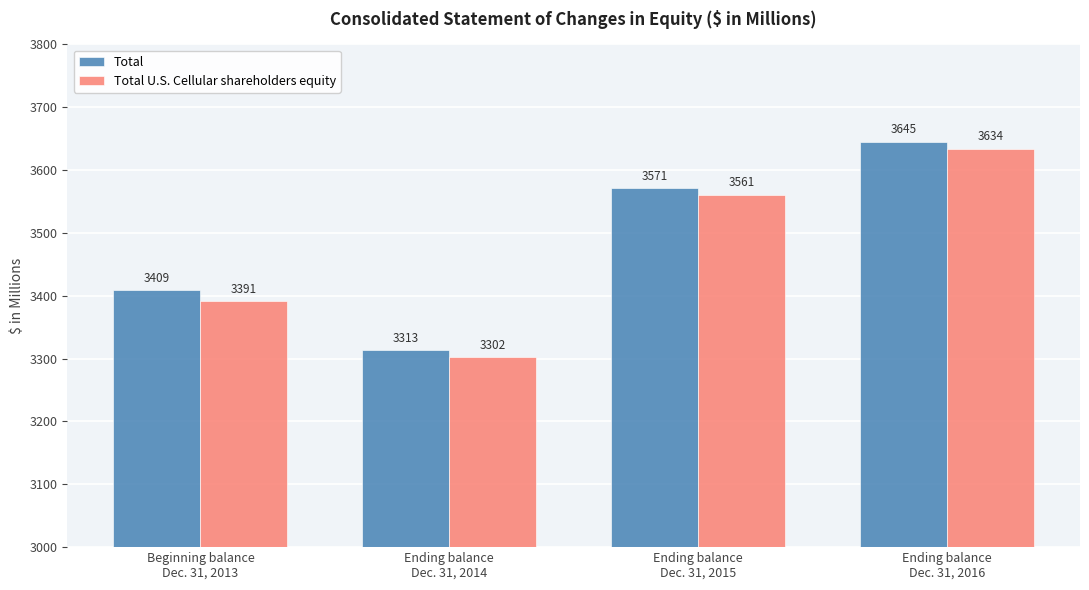

What is the sum of the Total values at Ending balance
Dec. 31, 2014 and Ending balance
Dec. 31, 2015?

6884